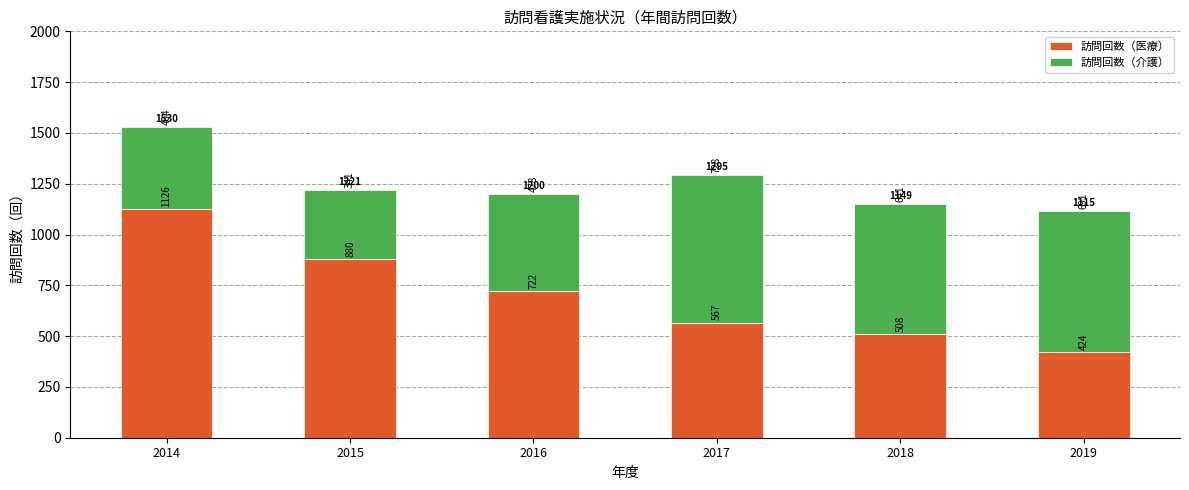

Where does the 訪問回数（医療） series first go above 722?

2014